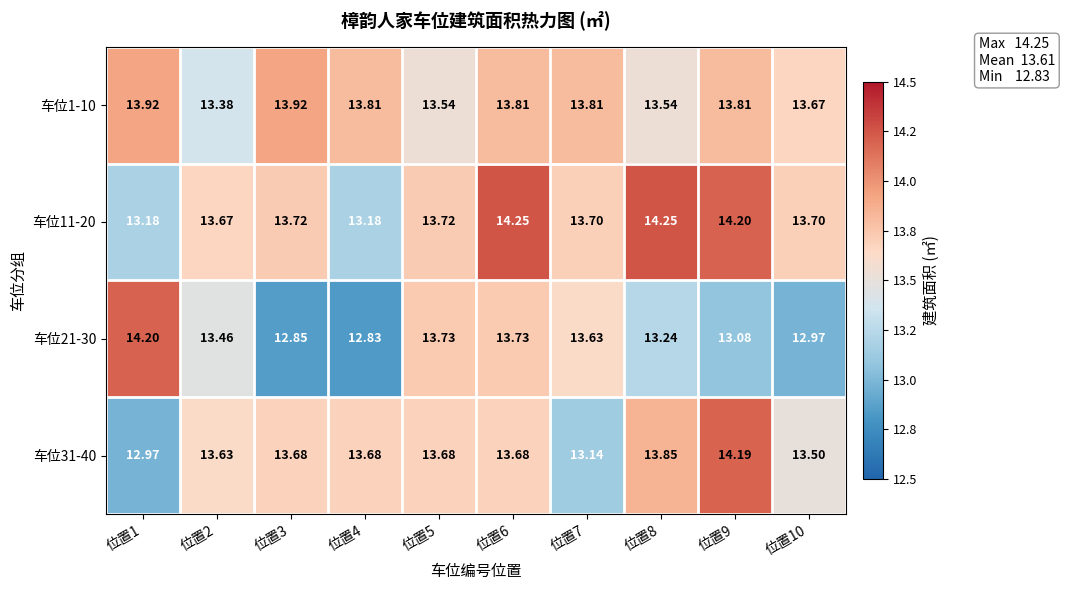

At 位置7, list the series in order from largest to smallest.

车位1-10, 车位11-20, 车位21-30, 车位31-40